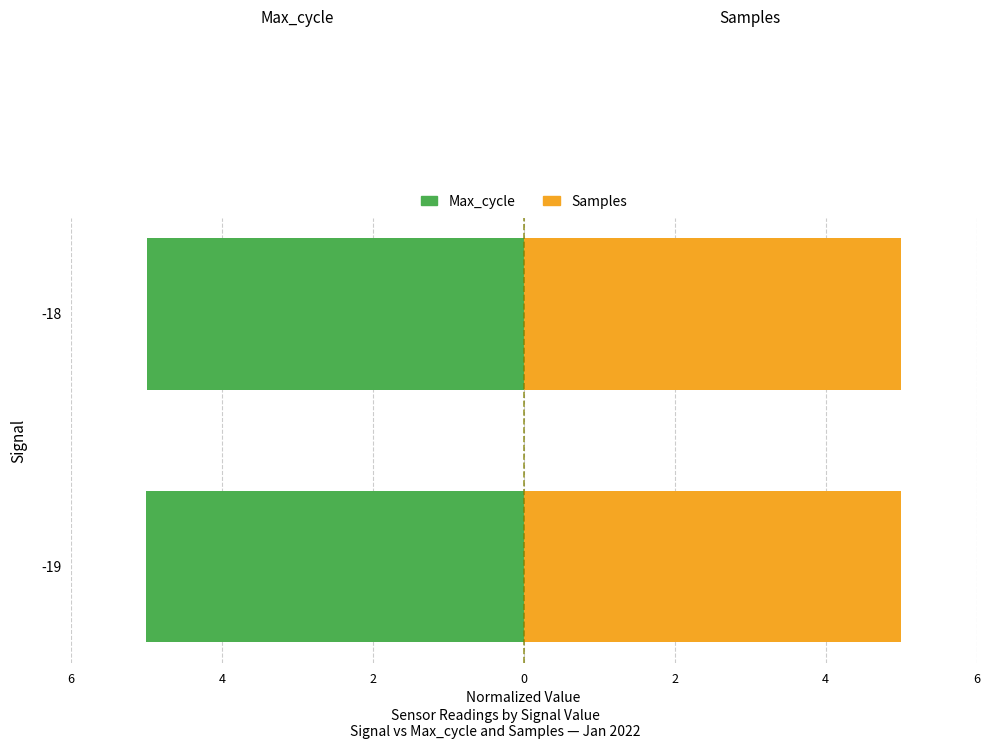

List the series in order of their overall mean, highest first.

Samples, Max_cycle